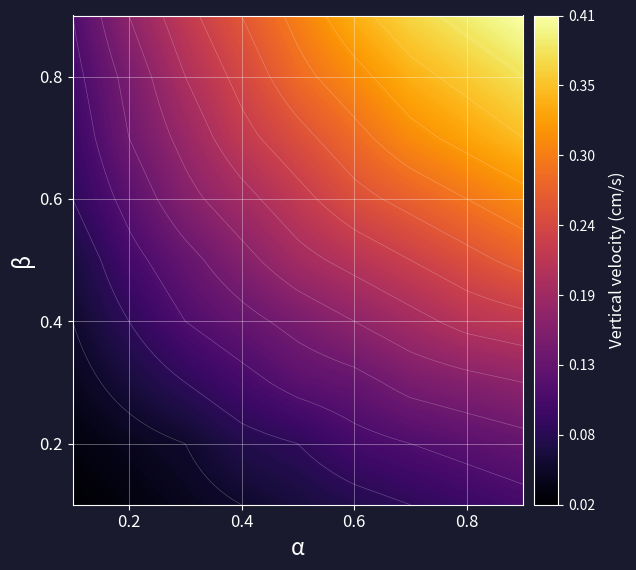

Reading left to right, extract all data points from this chart.

0.1: 0.0	0.0	0.0	0.1	0.1	0.1	0.1	0.1	0.1
0.2: 0.0	0.0	0.1	0.1	0.1	0.1	0.1	0.1	0.1
0.3: 0.0	0.1	0.1	0.1	0.1	0.1	0.1	0.2	0.2
0.4: 0.1	0.1	0.1	0.1	0.1	0.2	0.2	0.2	0.2
0.5: 0.1	0.1	0.1	0.2	0.2	0.2	0.2	0.2	0.3
0.6: 0.1	0.1	0.2	0.2	0.2	0.2	0.3	0.3	0.3
0.7: 0.1	0.1	0.2	0.2	0.2	0.3	0.3	0.3	0.3
0.8: 0.1	0.1	0.2	0.2	0.3	0.3	0.3	0.4	0.4
0.9: 0.1	0.2	0.2	0.3	0.3	0.3	0.4	0.4	0.4